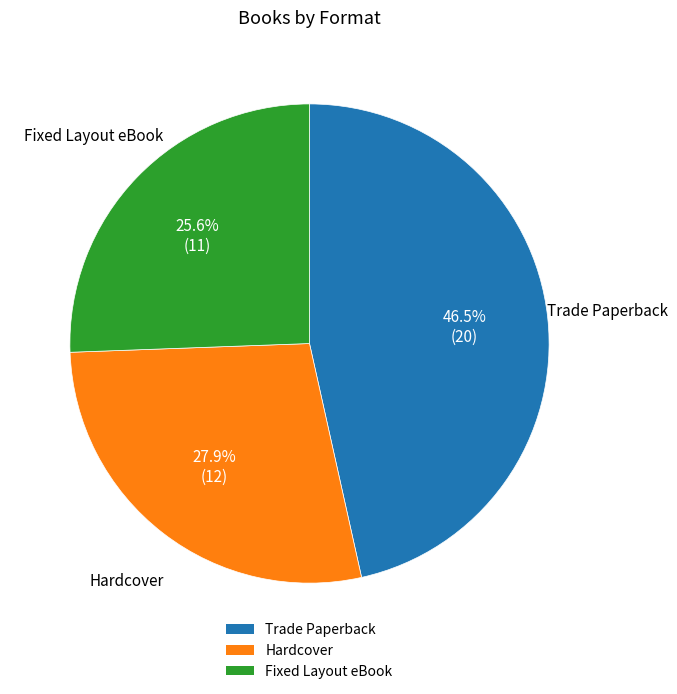

Approximately how many times larger is the value at Trade Paperback compared to Hardcover?

1.7